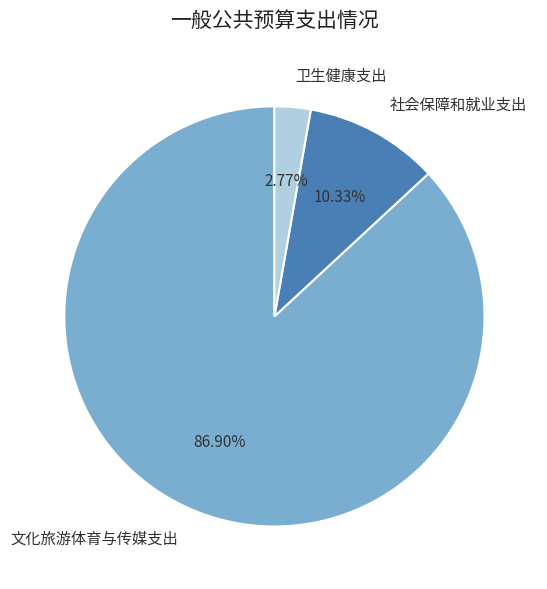

To the nearest percent, what is the combined percentage of 文化旅游体育与传媒支出 and 社会保障和就业支出?

97%